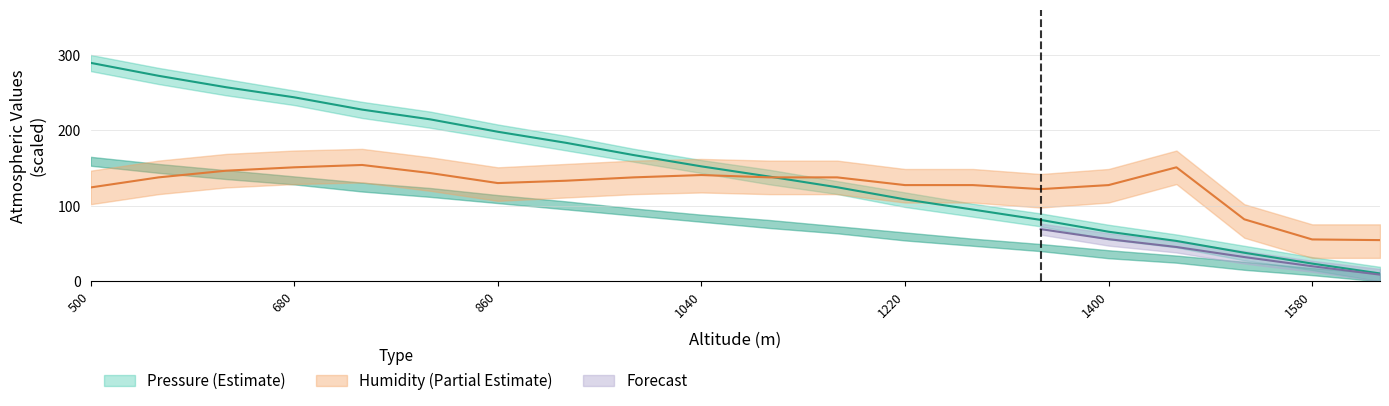

What is the maximum value for Pressure (hPa)?

289.5